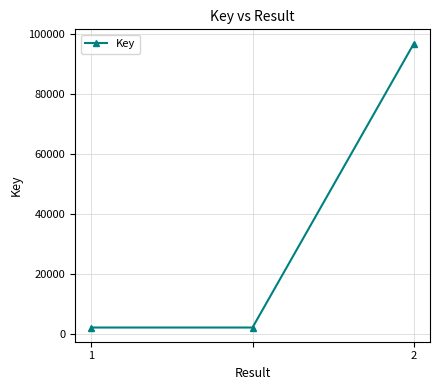

What is the minimum value shown in the chart?

2318